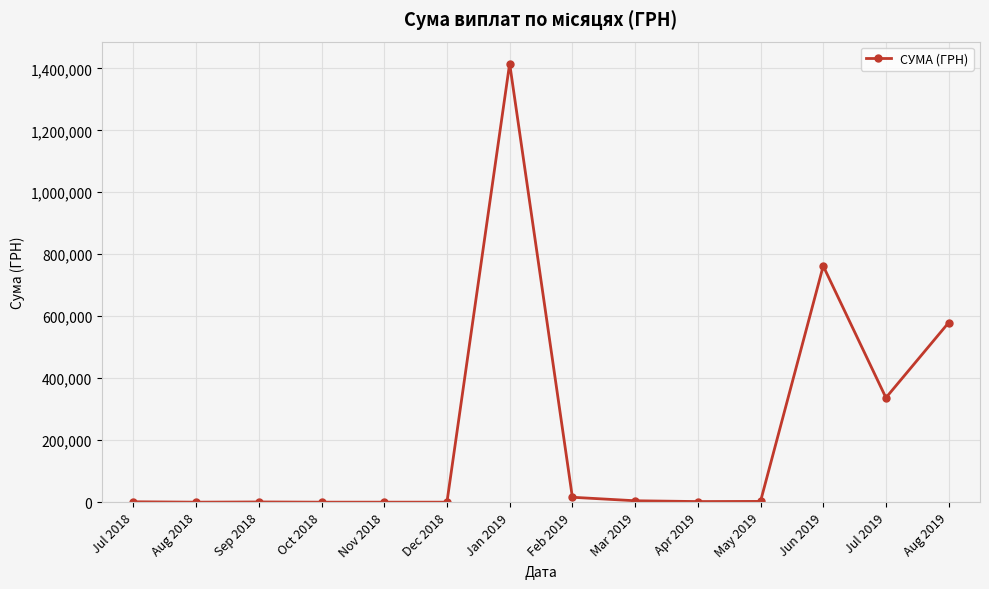

What is the difference between the maximum and minimum values?

1415472.6